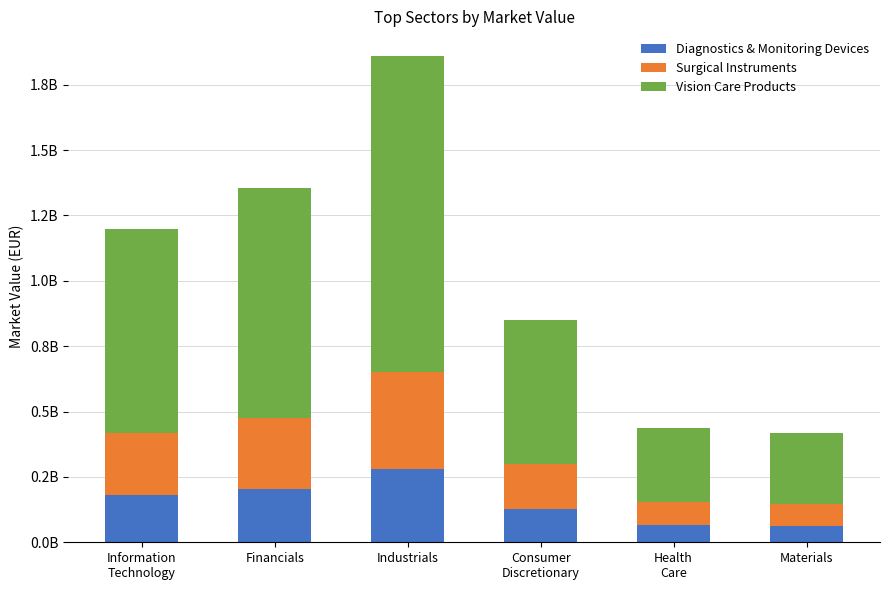

What are all the series names shown in the legend?

Diagnostics & Monitoring Devices, Surgical Instruments, Vision Care Products